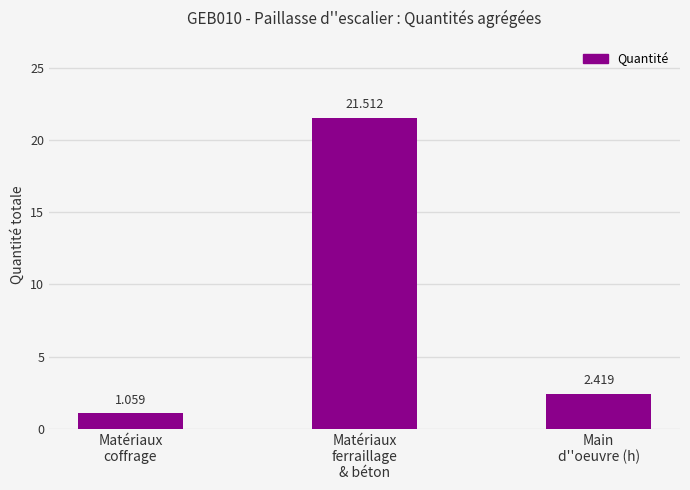

How many categories are shown in the chart?

3